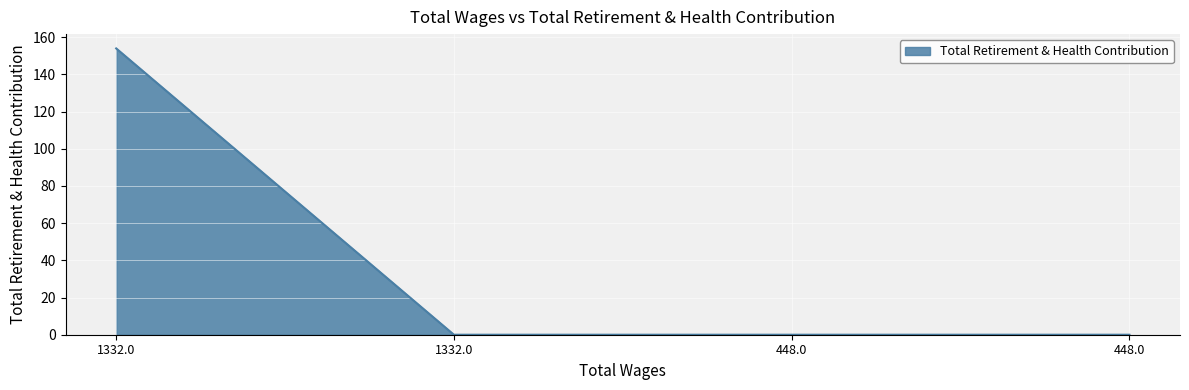

Which has a higher value, 448.0 or 1332.0?

448.0